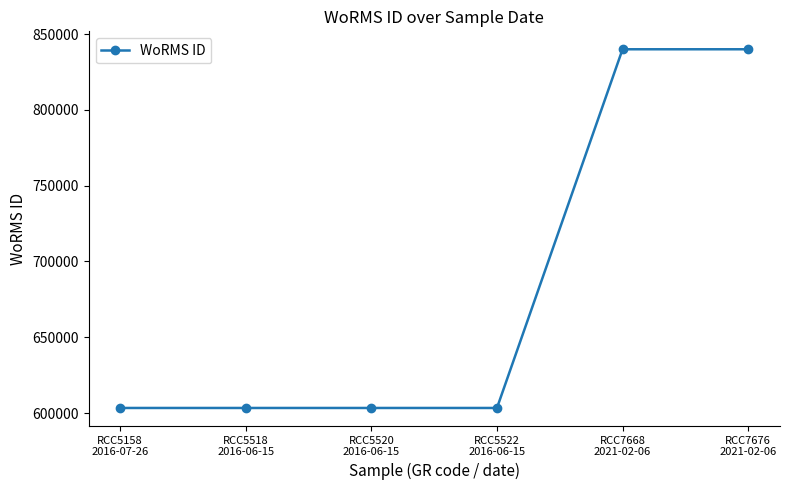

What is the average value?

682232